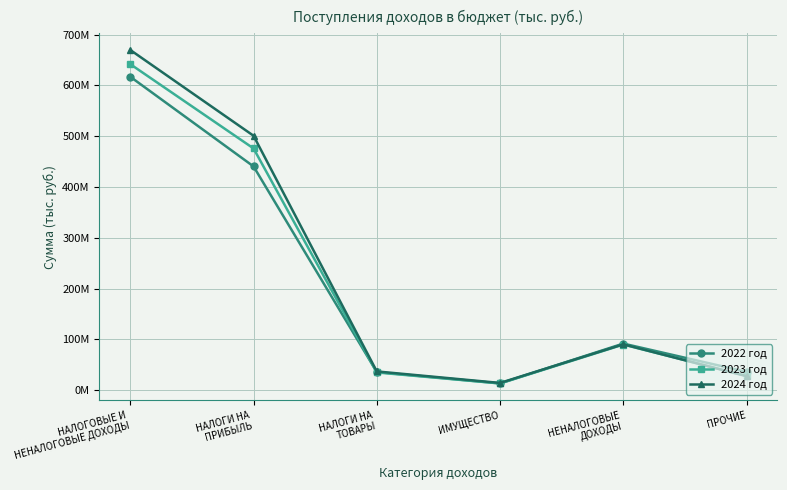

Which has a higher value, НАЛОГИ НА
ТОВАРЫ or НАЛОГОВЫЕ И
НЕНАЛОГОВЫЕ ДОХОДЫ?

НАЛОГОВЫЕ И
НЕНАЛОГОВЫЕ ДОХОДЫ